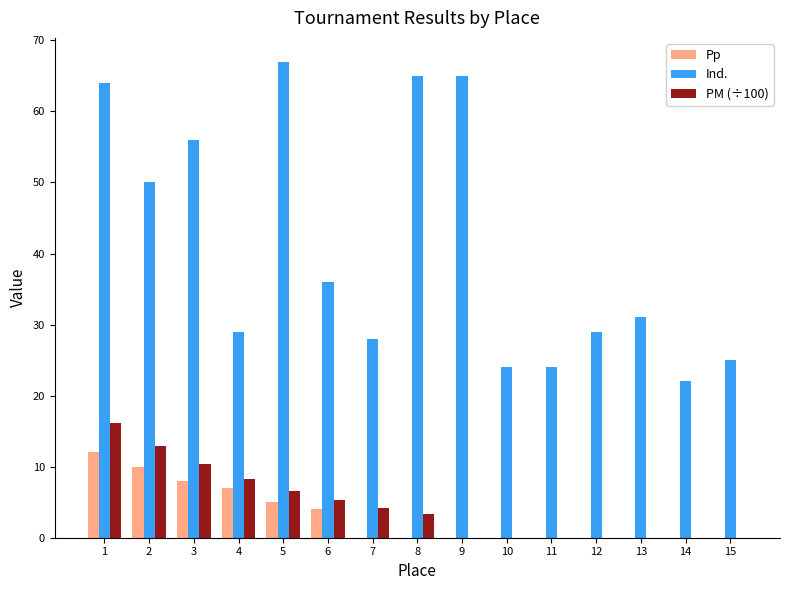

At which category does the chart reach its peak across all series?

5